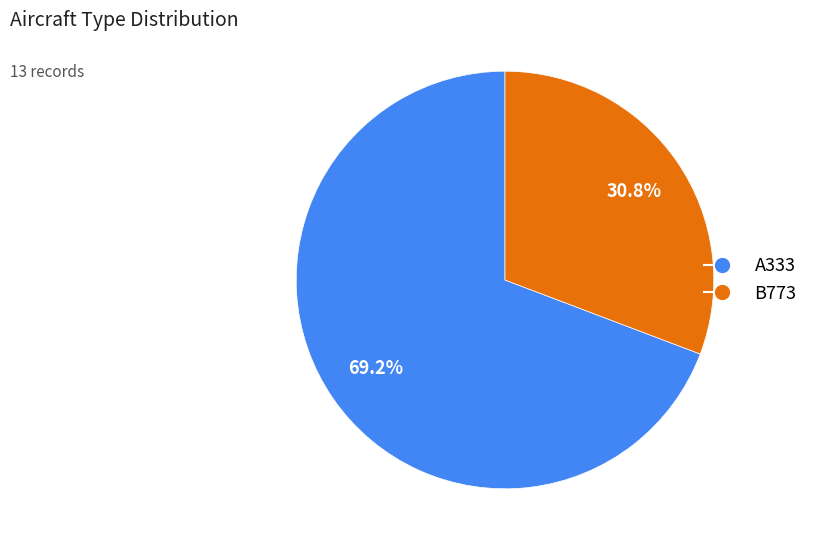

To the nearest percent, what portion does A333 represent?

69%